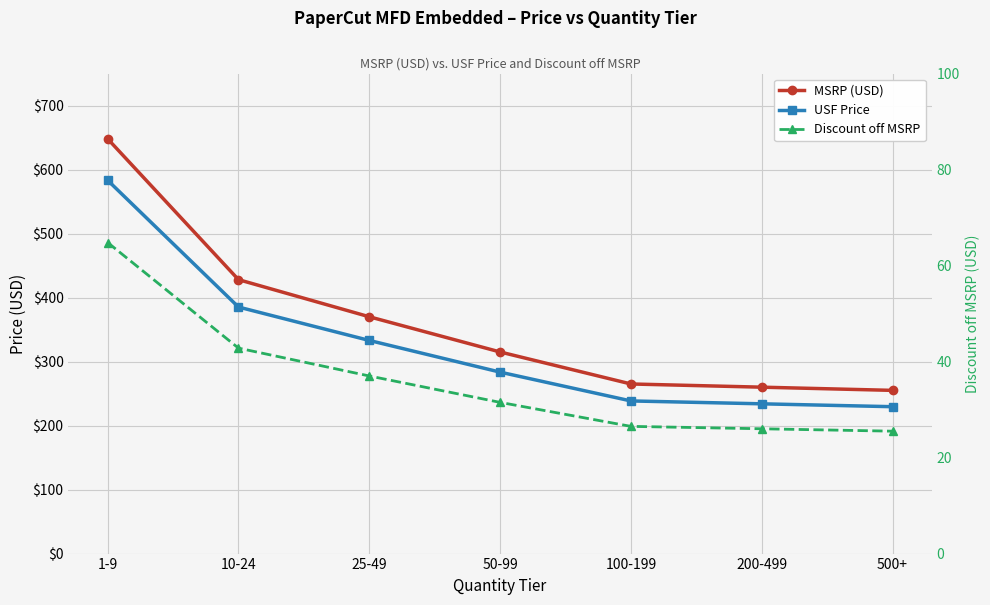

Is the value of USF Price at 10-24 greater than the value of MSRP (USD) at 10-24?

No